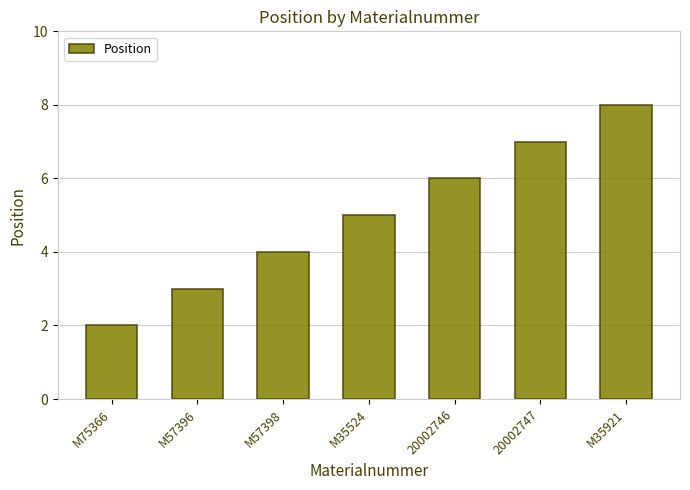

True or false: the data shows 5 at M35524.

True